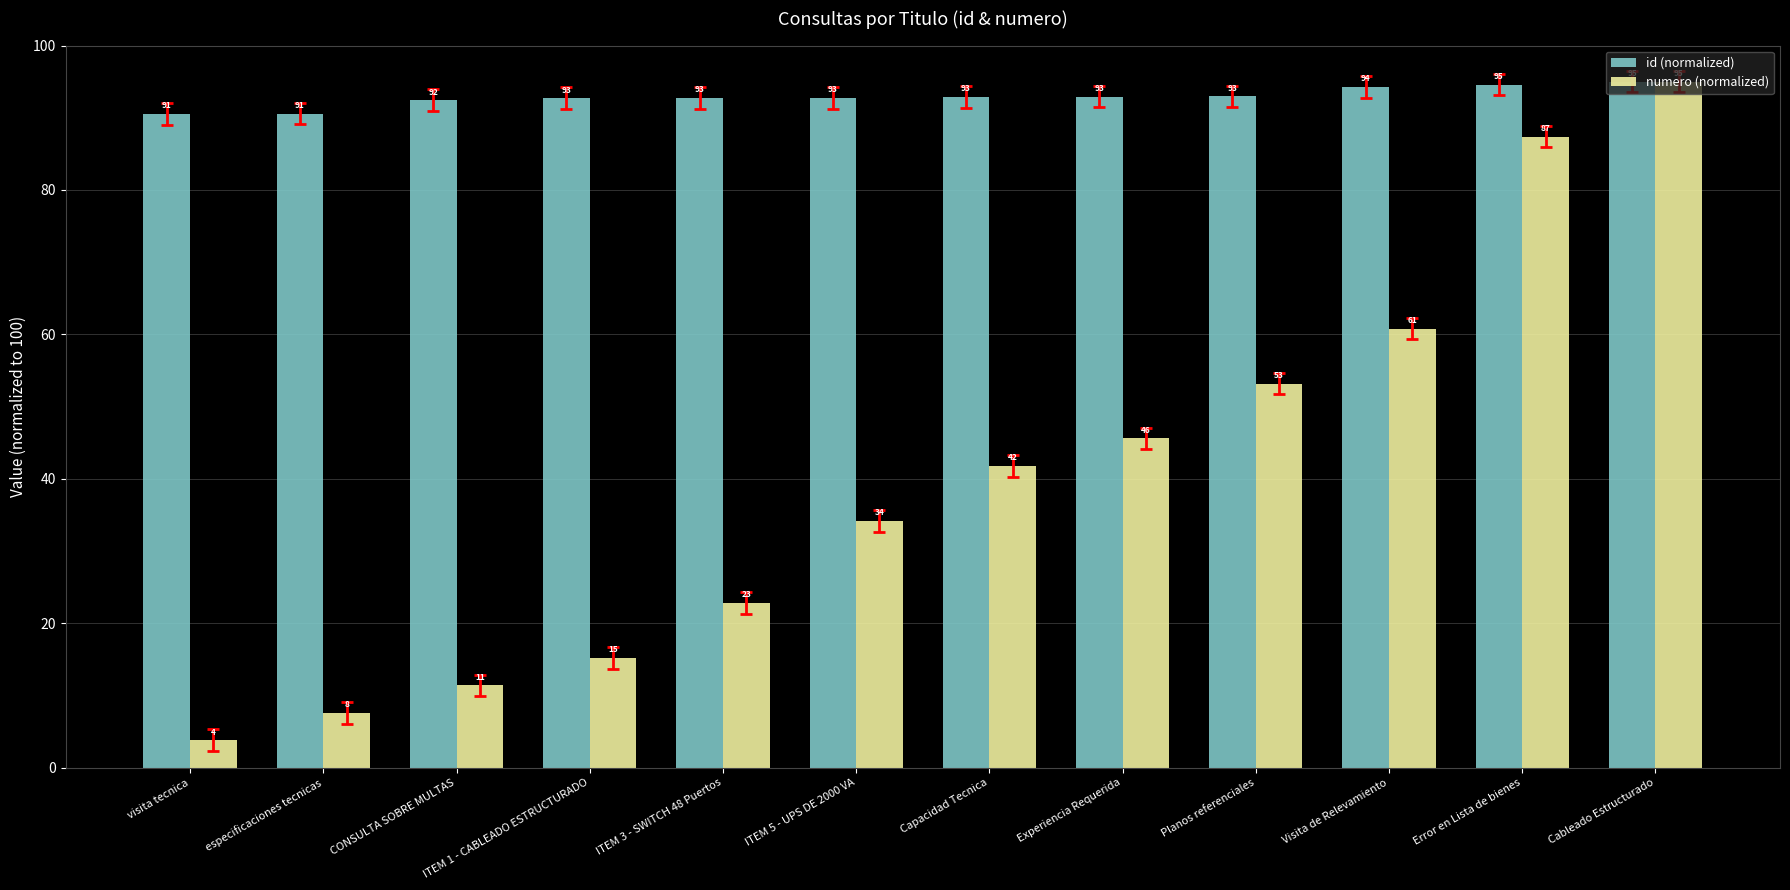

How many series are shown in this chart?

2